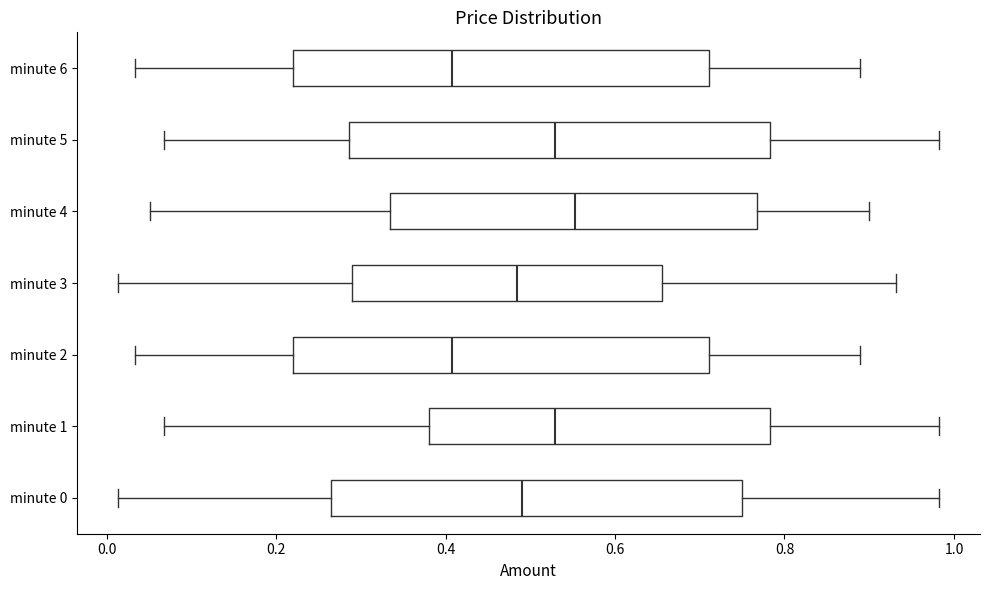

Which box has the furthest to the right median line?

minute 4